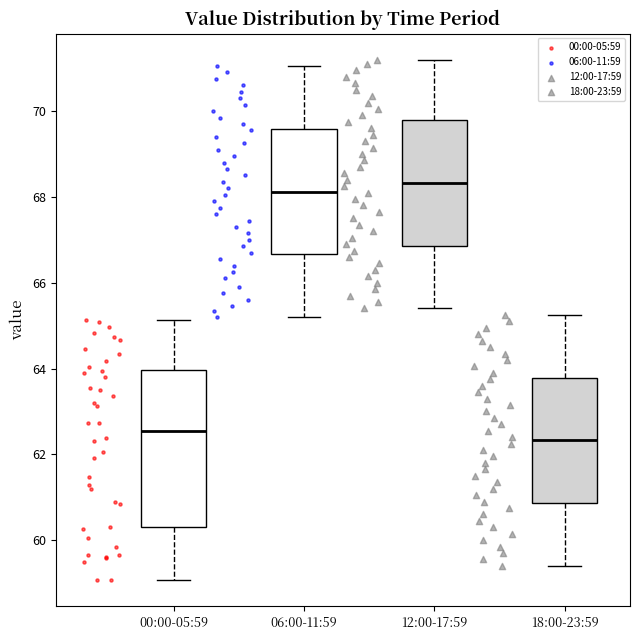

Where does the median line of the box for 18:00-23:59 sit on the y-axis? The values are not printed on the chart, so give them approximately, as read against the axis.

62.4